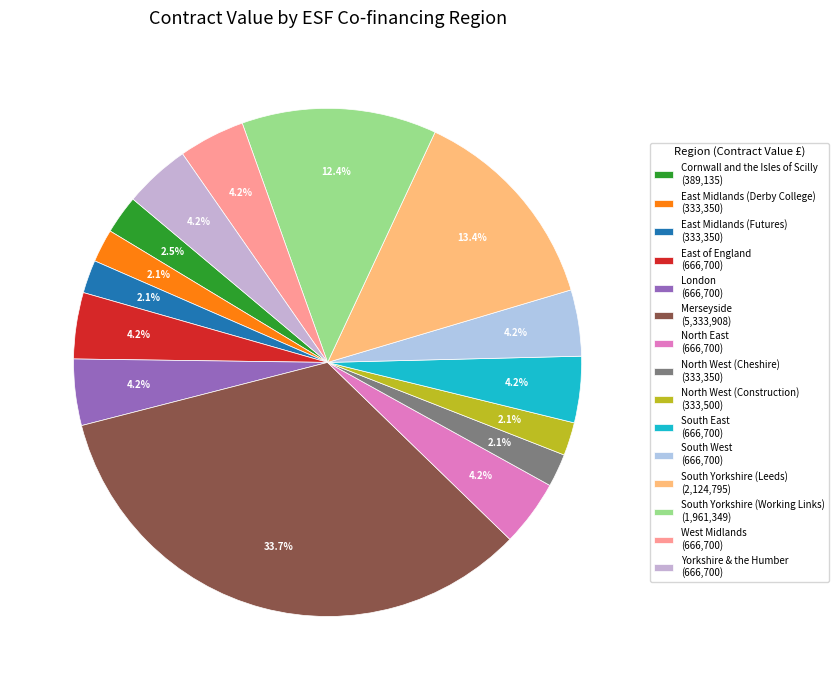

True or false: Yorkshire & the Humber accounts for 4% of the total.

True